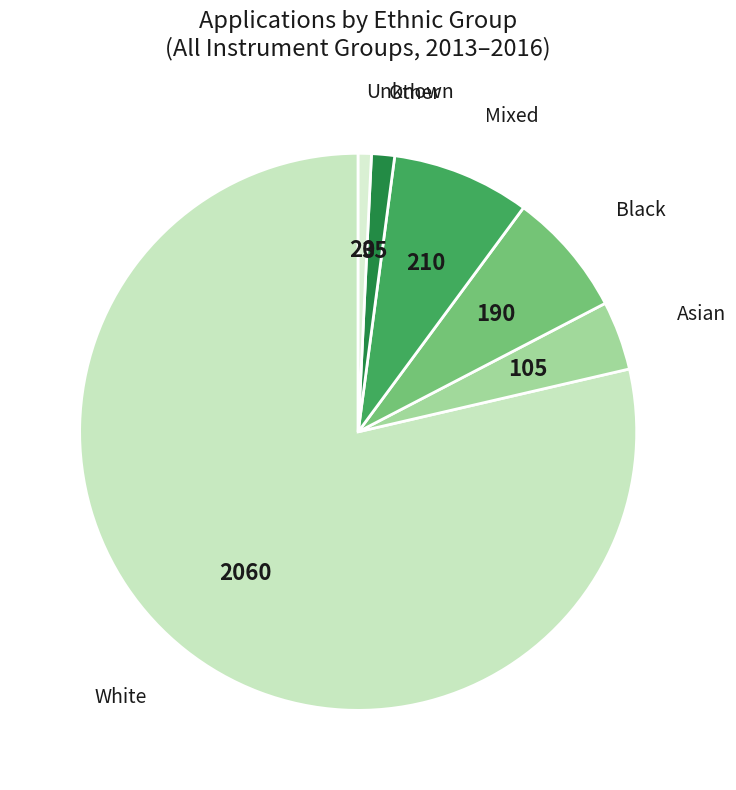

Does any single category account for the majority?

Yes